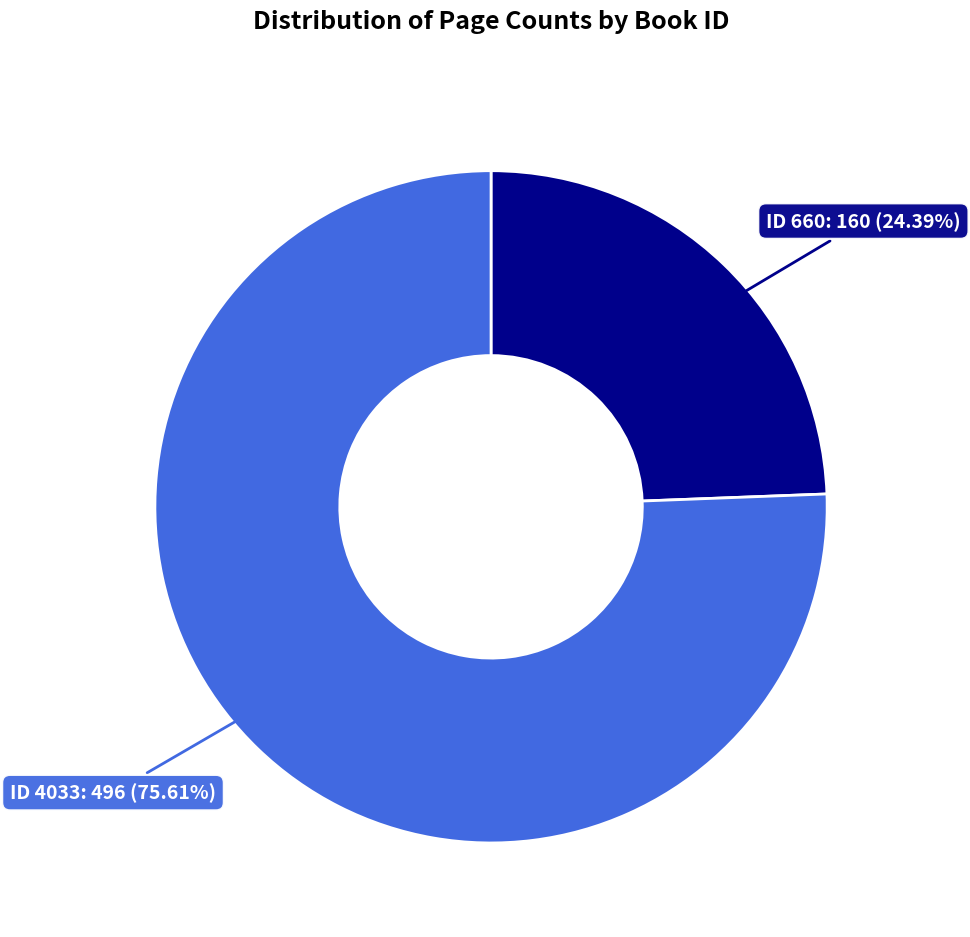

Is there any slice that represents more than half of the pie?

Yes